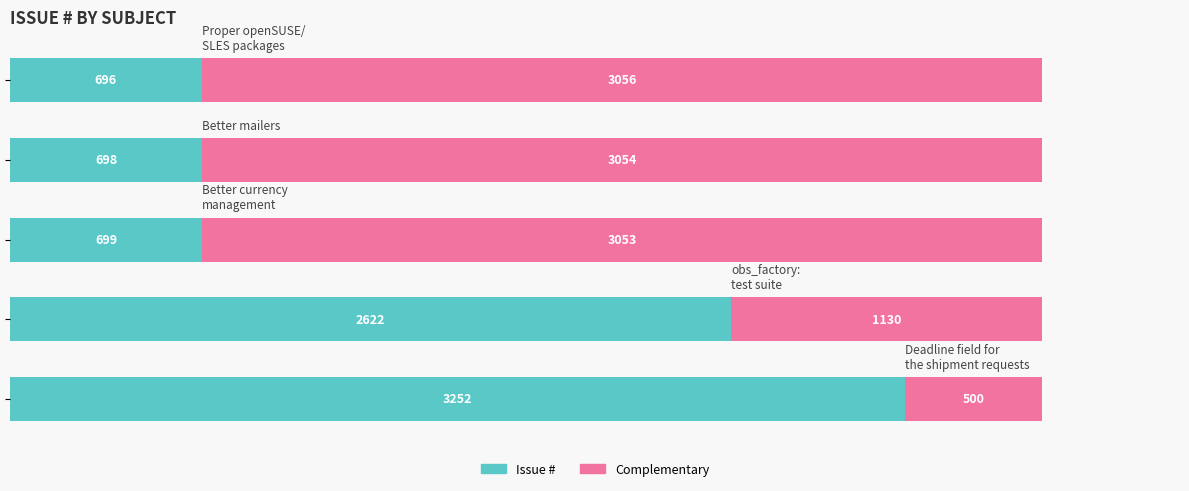

What is the highest value of the Issue # series?

3252